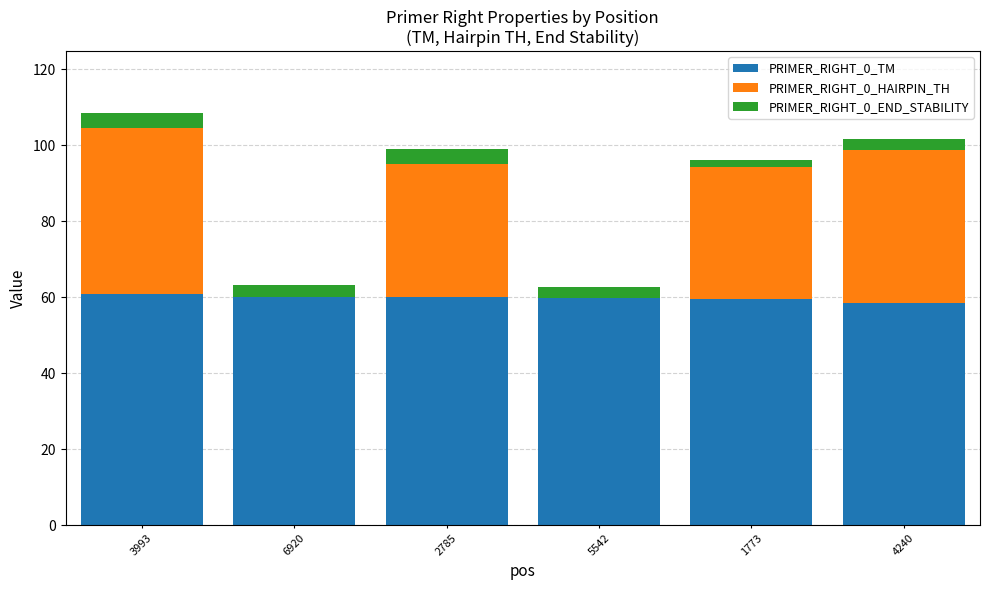

How many series are shown in this chart?

3